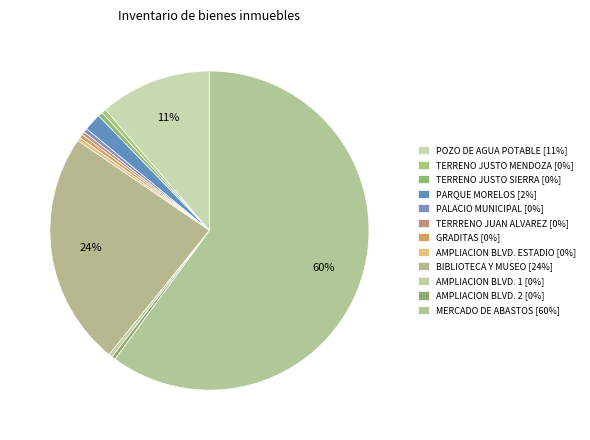

Count the number of slices in the pie.

12